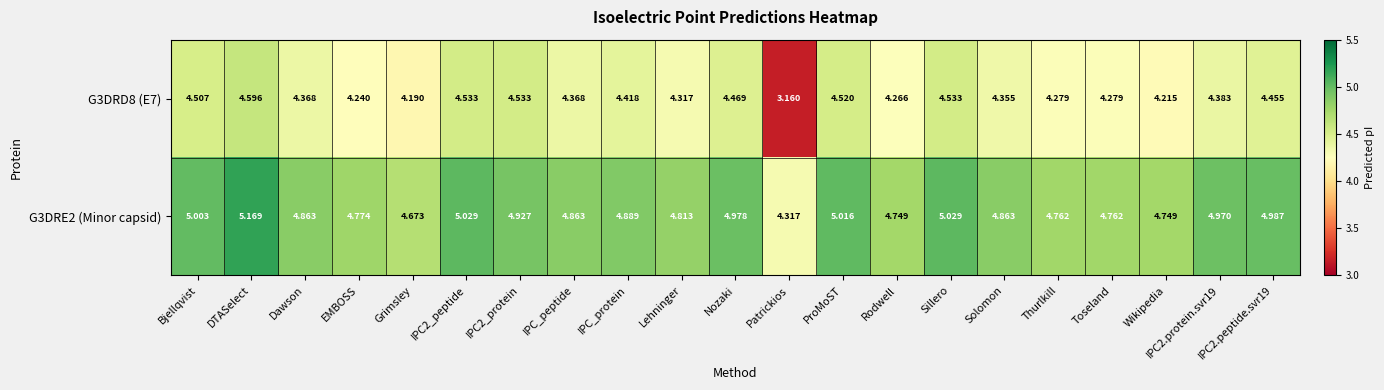

What is the total value across all series at Lehninger?

9.1